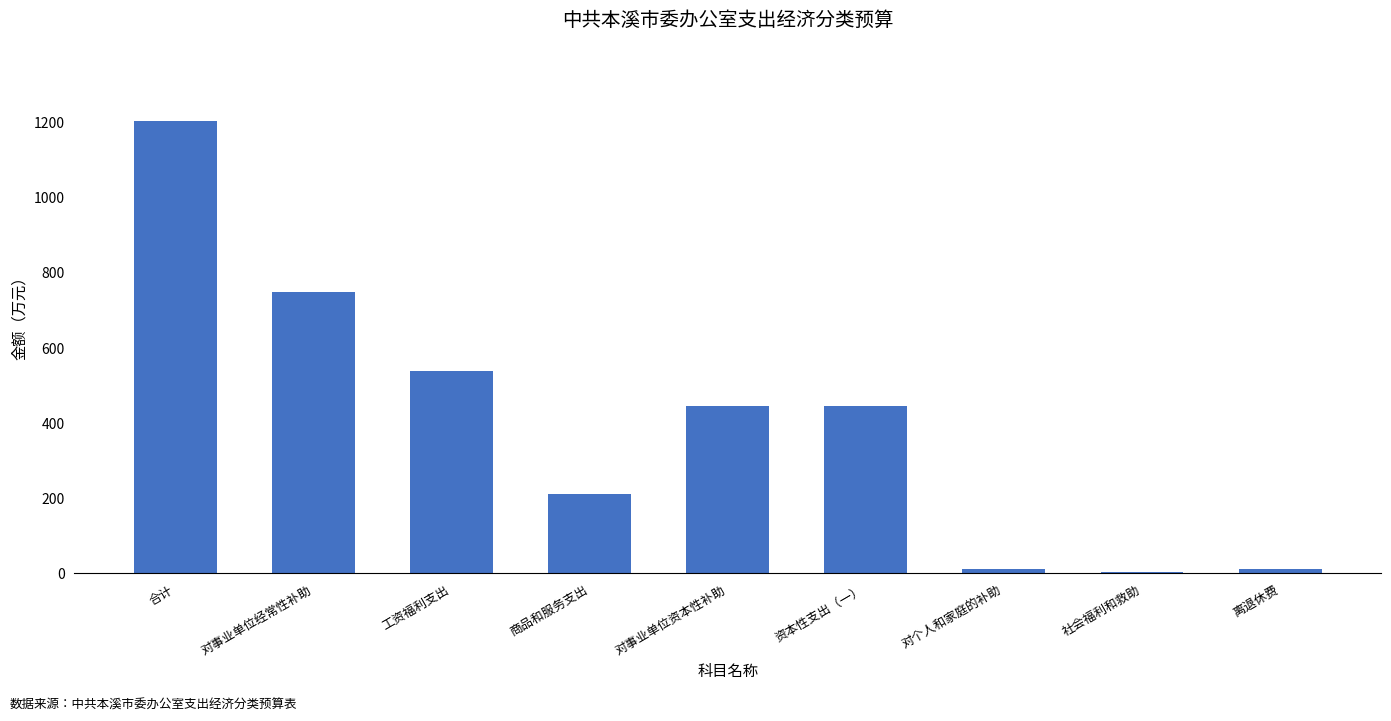

Where is the data nearest to the value 602?

工资福利支出